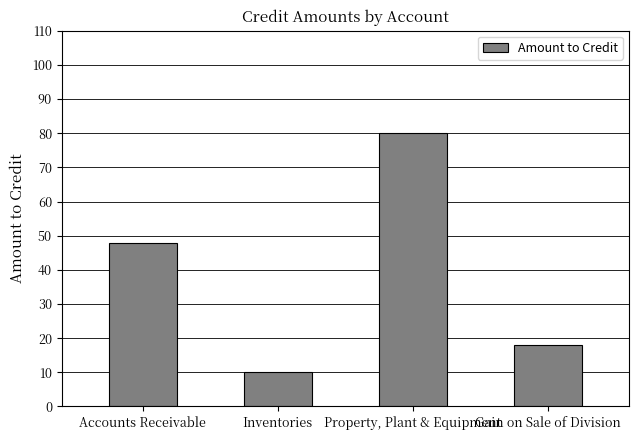

Reading left to right, transcribe all the data shown in this chart.

48	10	80	18